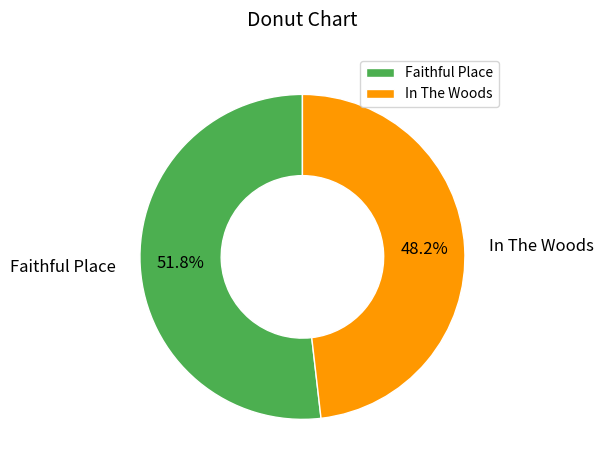

True or false: In The Woods accounts for 48% of the total.

True